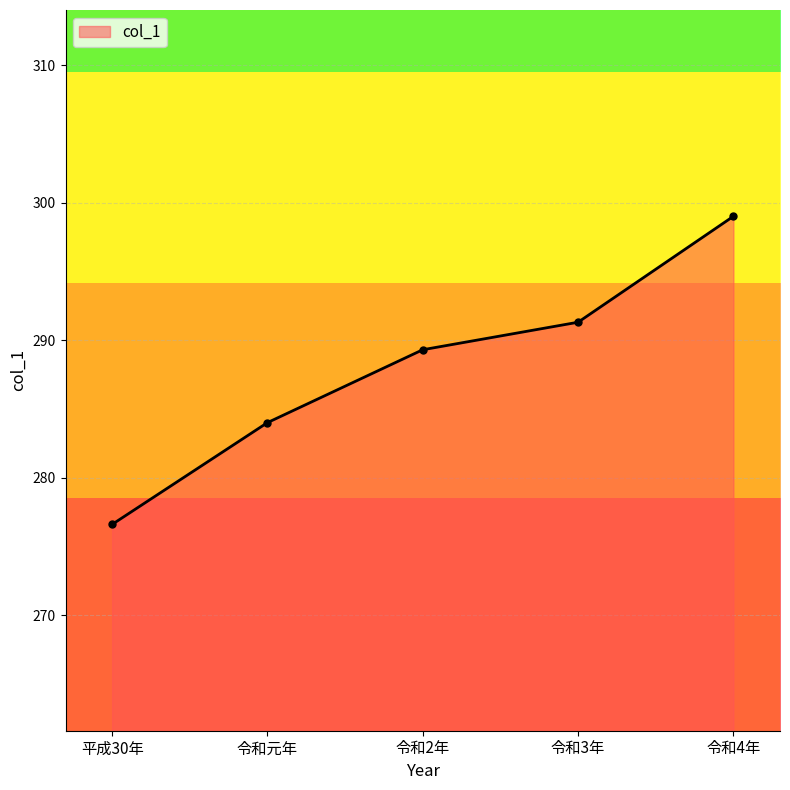

Between 平成30年 and 令和3年, which is larger?

令和3年